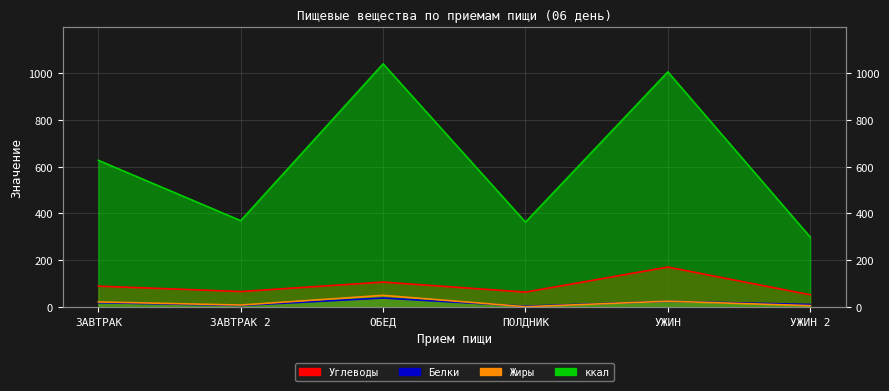

What is the lowest value of the ккал series?

299.2